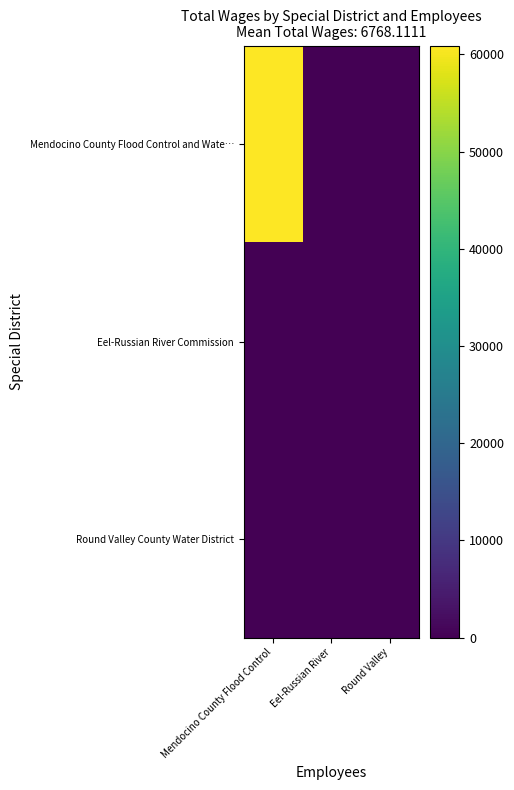

What is the greatest value displayed?

60913